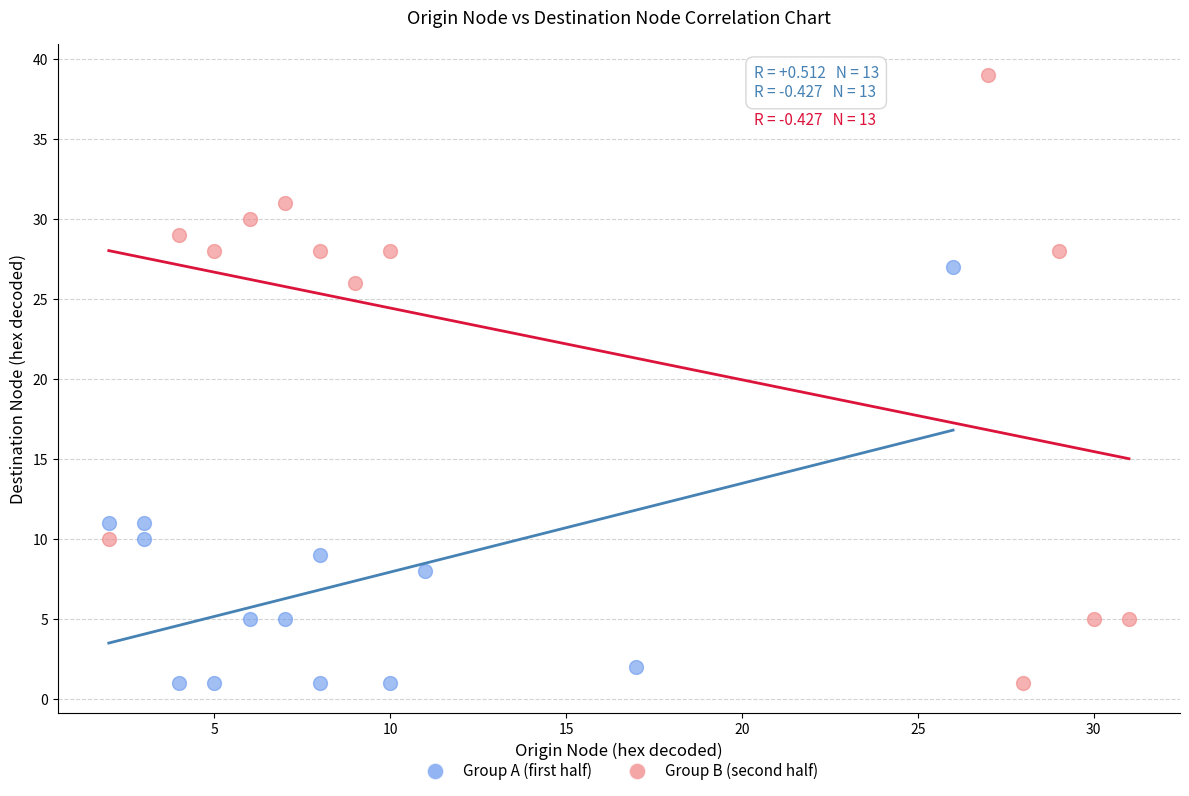

Which series contains the highest Y value?

Group B (second half)